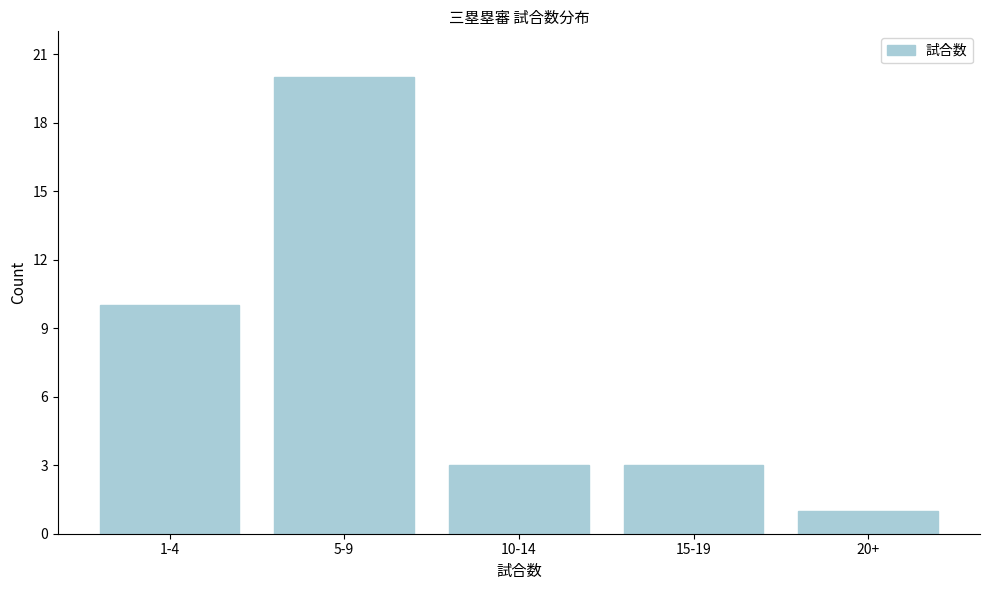

Reading right to left, what are all the values shown in this chart?

1	3	3	20	10